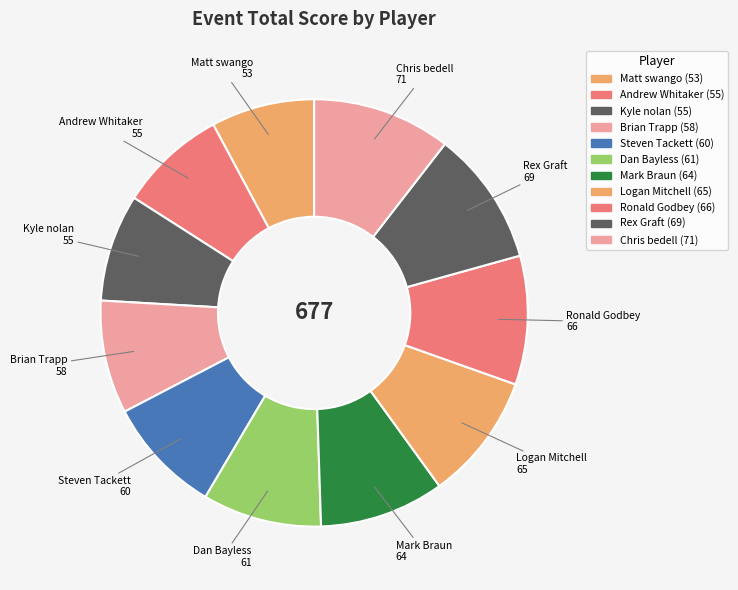

What percentage is the Ronald Godbey slice, to the nearest percent?

10%